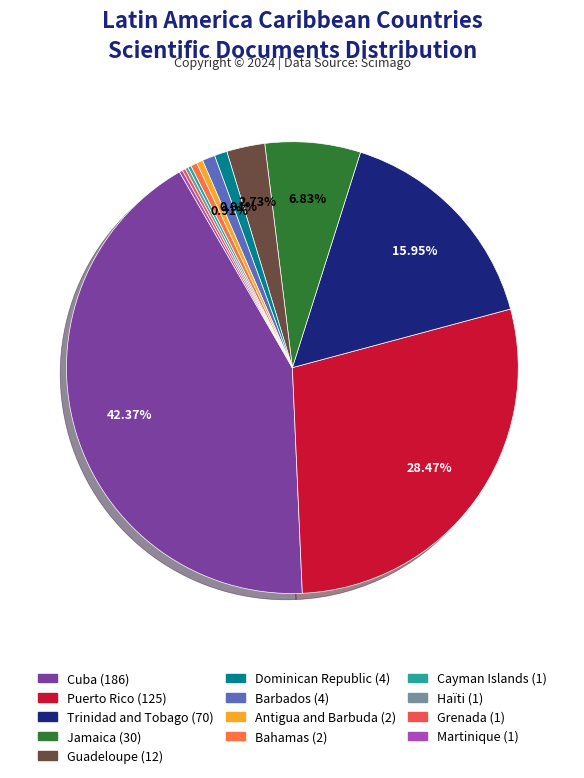

To the nearest percent, what is the average slice percentage?

8%